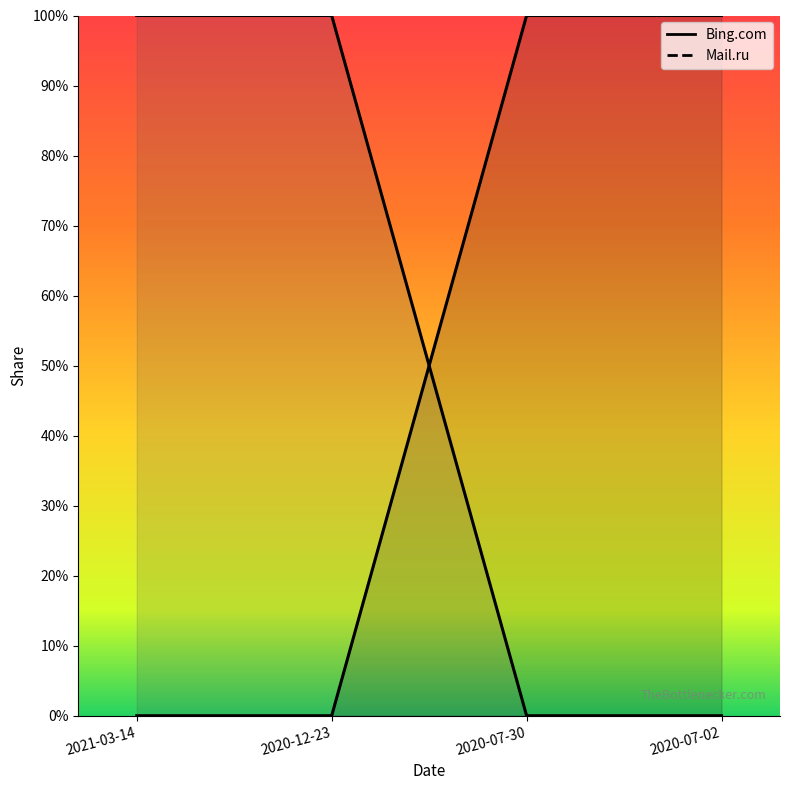

The Bing.com series shows 1 at 2021-03-14. True or false?

False